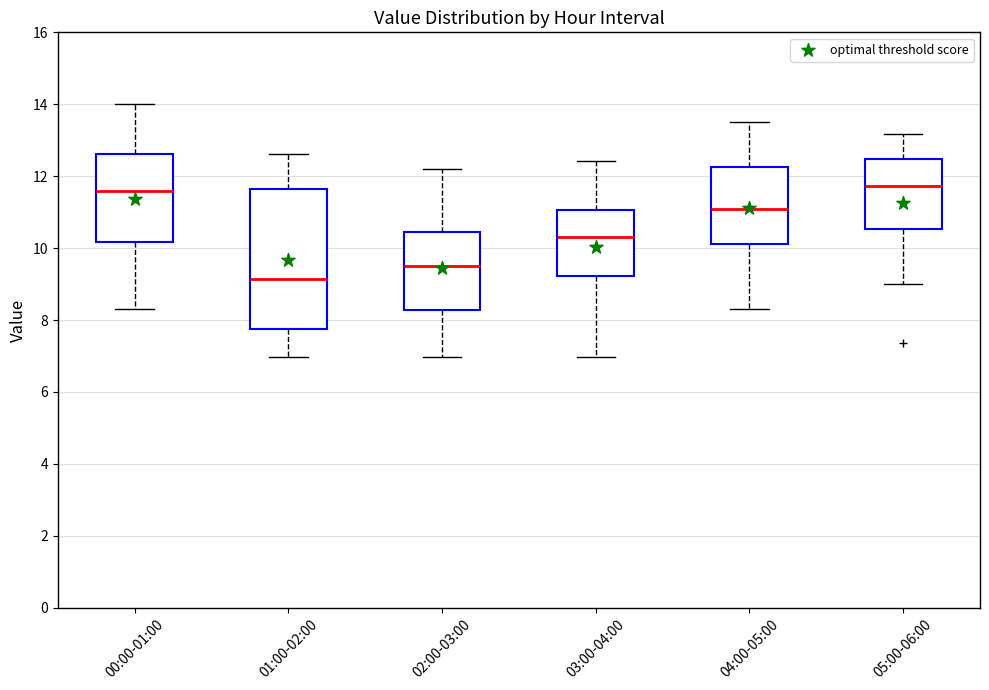

Which box is the tallest, from its lower edge to its upper edge?

01:00-02:00